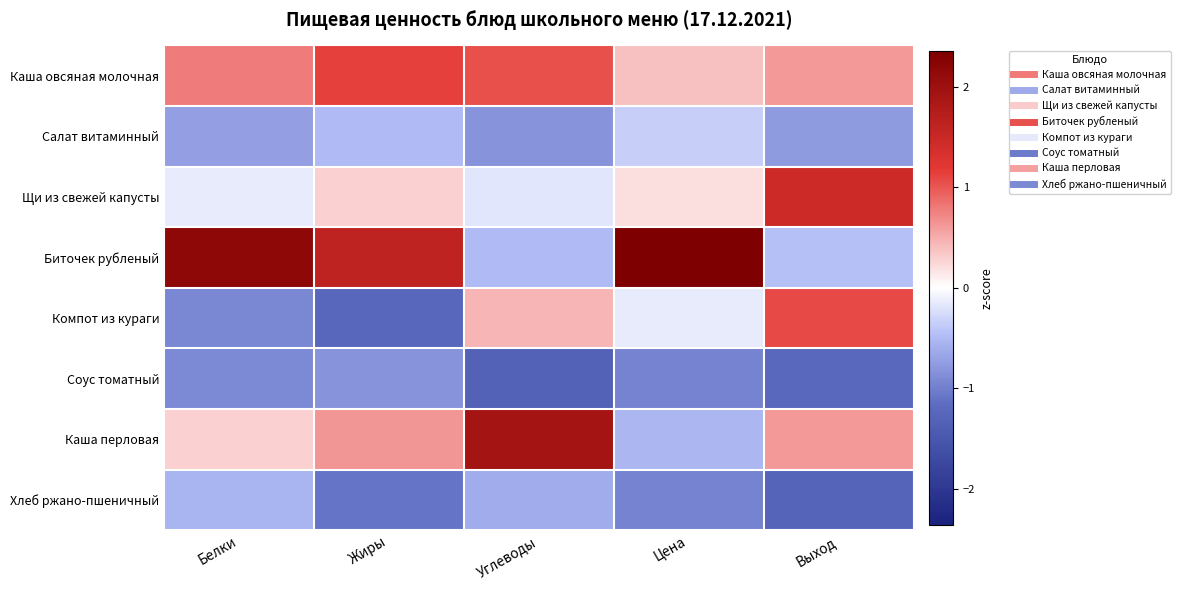

Which series changed the most between Белки and Цена?

Каша перловая